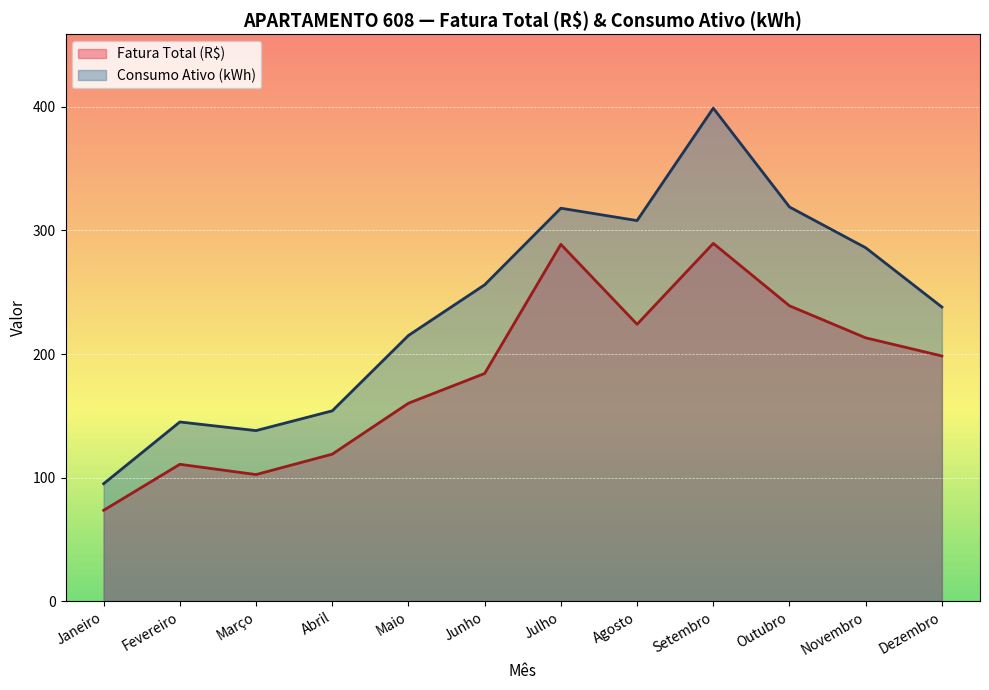

Rank the categories by Fatura Total (R$) value from highest to lowest.

Setembro, Julho, Outubro, Agosto, Novembro, Dezembro, Junho, Maio, Abril, Fevereiro, Março, Janeiro